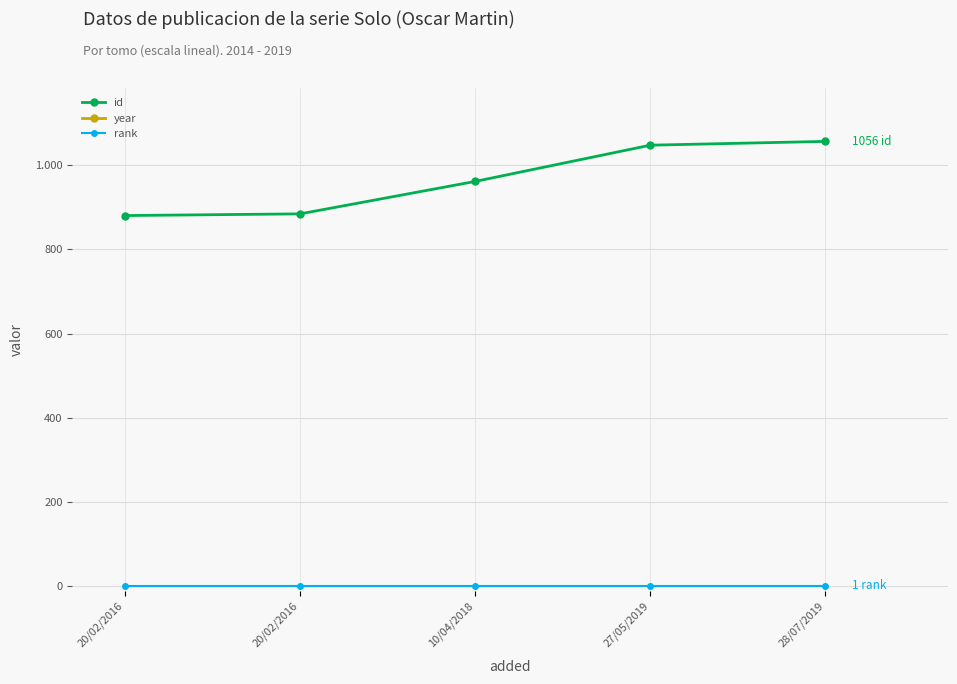

At how many categories does at least one series exceed 426?

5